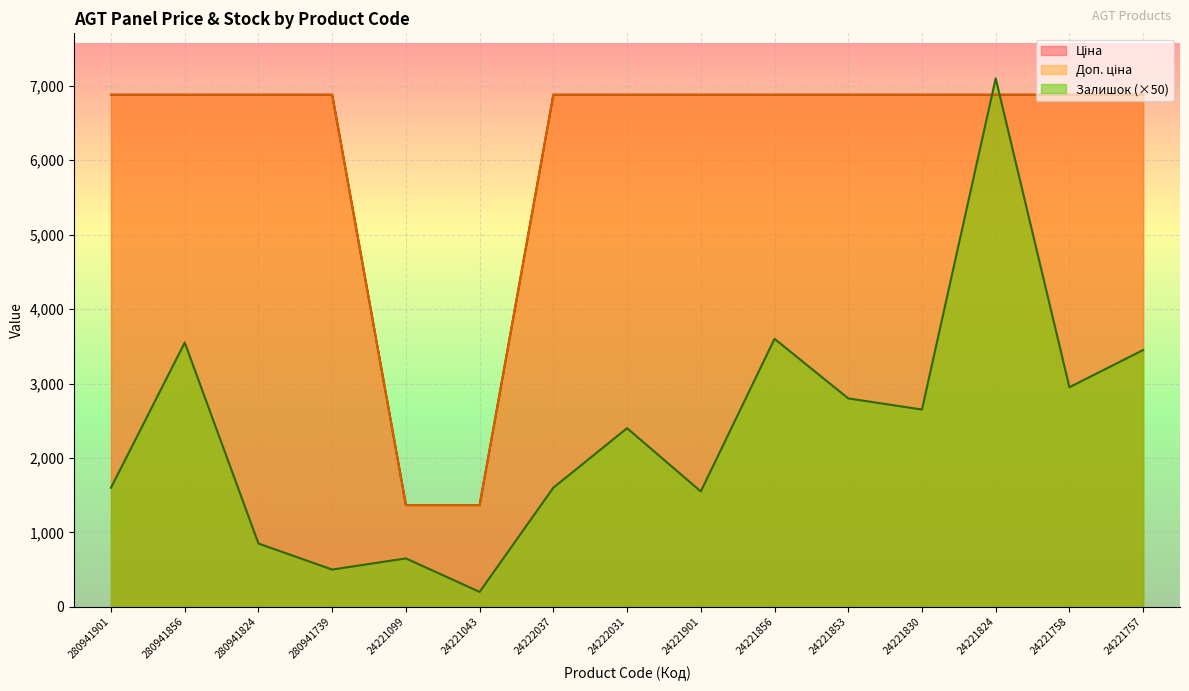

How many data points does each series have?

15